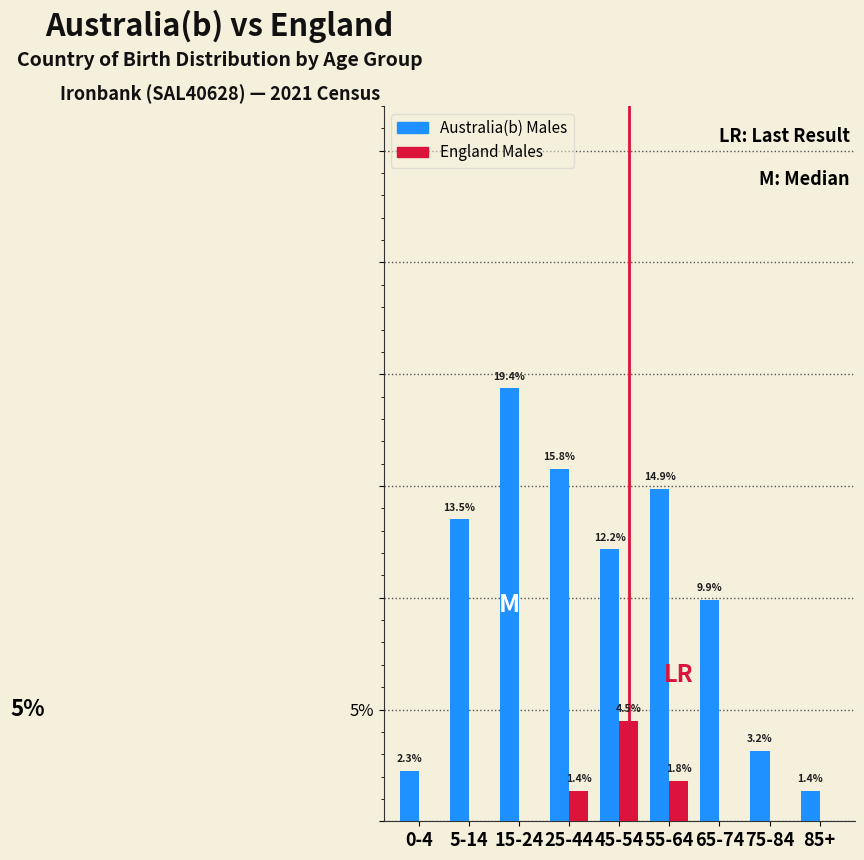

Which label corresponds to the largest value in the chart?

15-24